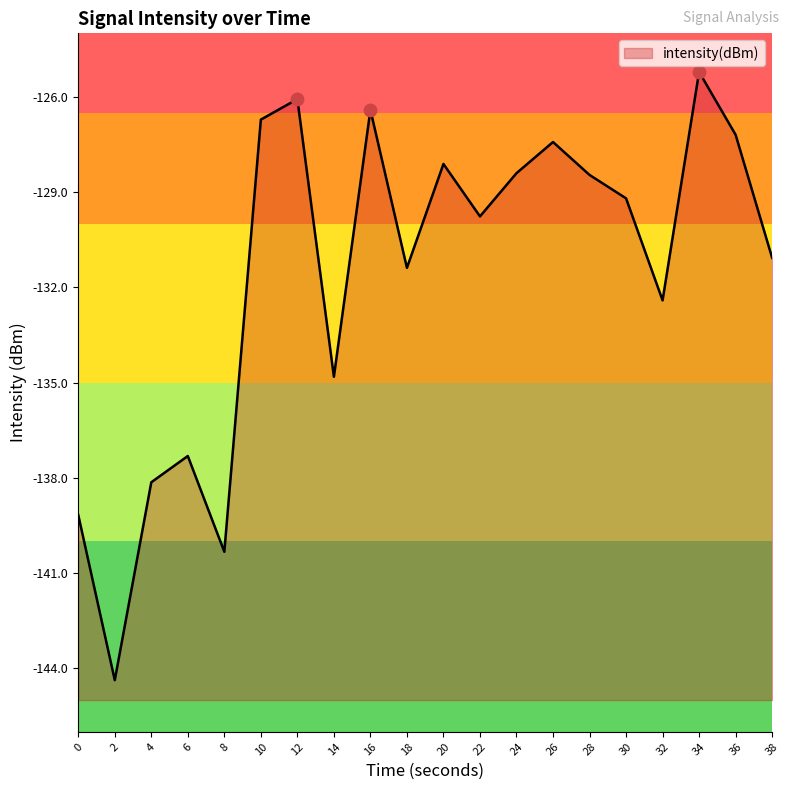

What is the change in value from 6 to 34?

+12.1